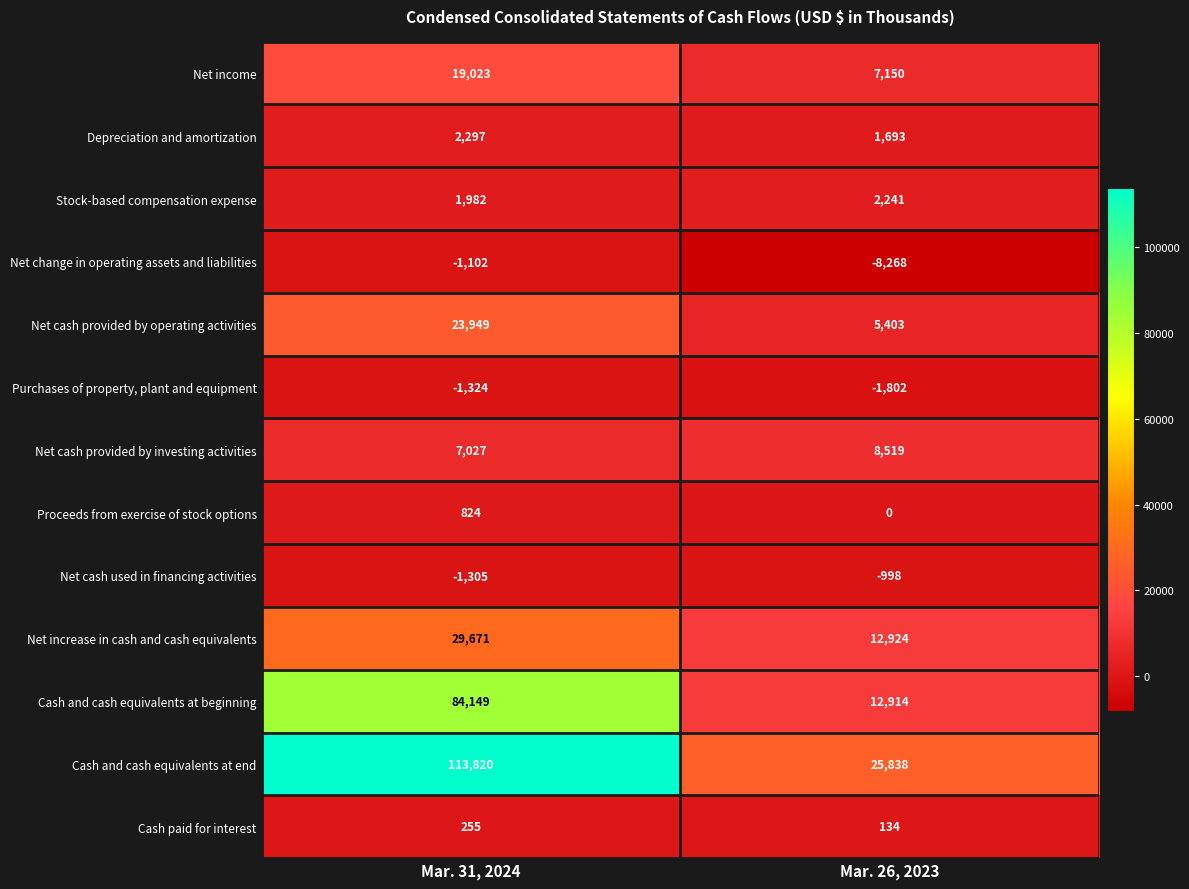

Reading right to left, transcribe all the data shown in this chart.

Net income: Mar. 26, 2023=7150	Mar. 31, 2024=19023
Depreciation and amortization: Mar. 26, 2023=1693	Mar. 31, 2024=2297
Stock-based compensation expense: Mar. 26, 2023=2241	Mar. 31, 2024=1982
Net change in operating assets and liabilities: Mar. 26, 2023=-8268	Mar. 31, 2024=-1102
Net cash provided by operating activities: Mar. 26, 2023=5403	Mar. 31, 2024=23949
Purchases of property, plant and equipment: Mar. 26, 2023=-1802	Mar. 31, 2024=-1324
Net cash provided by investing activities: Mar. 26, 2023=8519	Mar. 31, 2024=7027
Proceeds from exercise of stock options: Mar. 26, 2023=0	Mar. 31, 2024=824
Net cash used in financing activities: Mar. 26, 2023=-998	Mar. 31, 2024=-1305
Net increase in cash and cash equivalents: Mar. 26, 2023=12924	Mar. 31, 2024=29671
Cash and cash equivalents at beginning: Mar. 26, 2023=12914	Mar. 31, 2024=84149
Cash and cash equivalents at end: Mar. 26, 2023=25838	Mar. 31, 2024=113820
Cash paid for interest: Mar. 26, 2023=134	Mar. 31, 2024=255